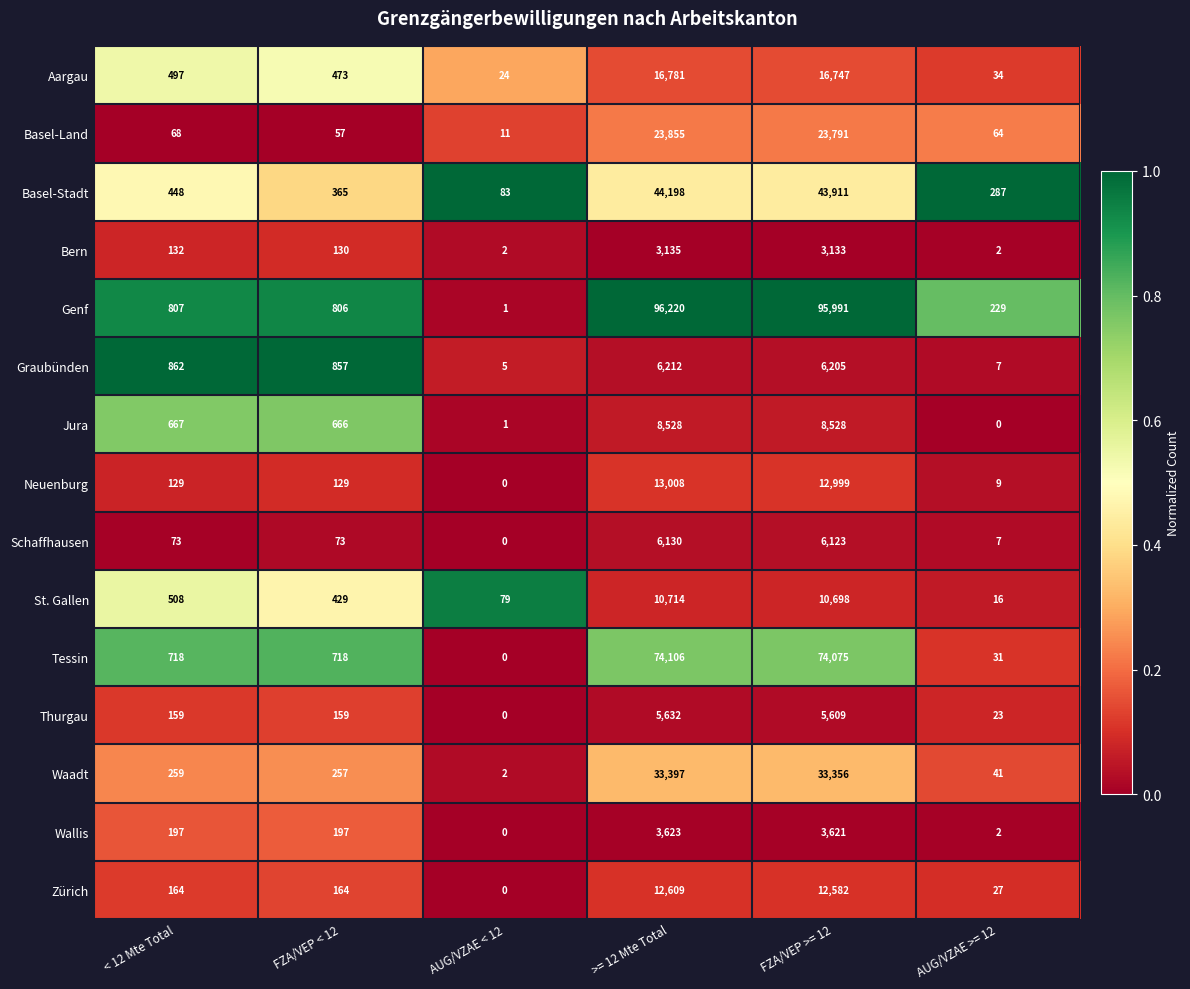

How many positive values does the Jura series have?

5